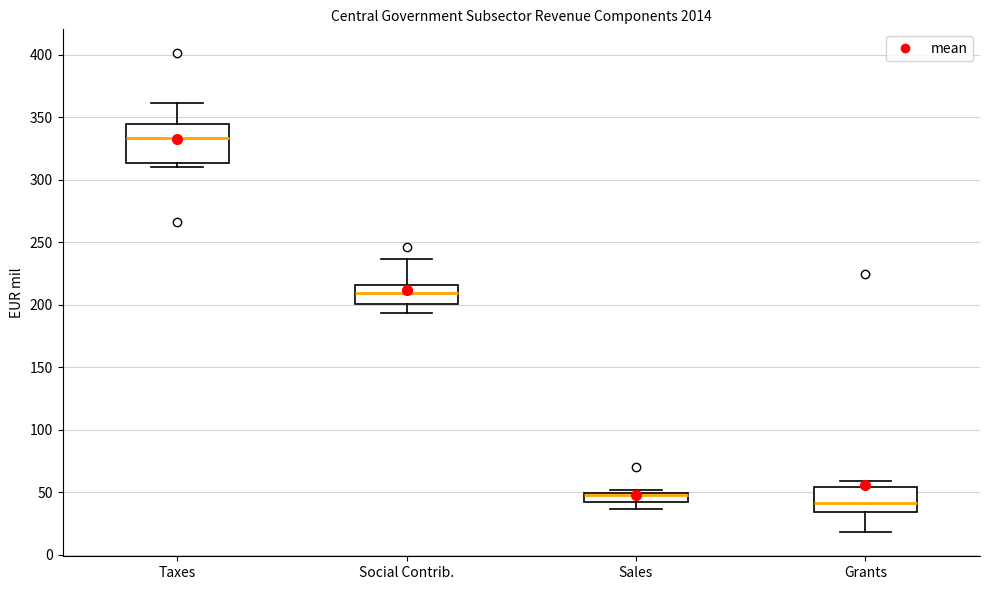

Where is the upper edge of the box for Sales on the y-axis? The values are not printed on the chart, so give them approximately, as read against the axis.

50